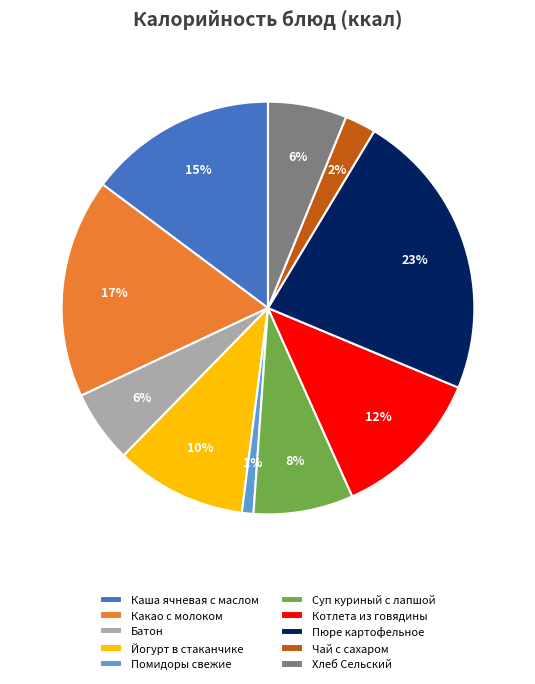

How many segments does this pie chart have?

10